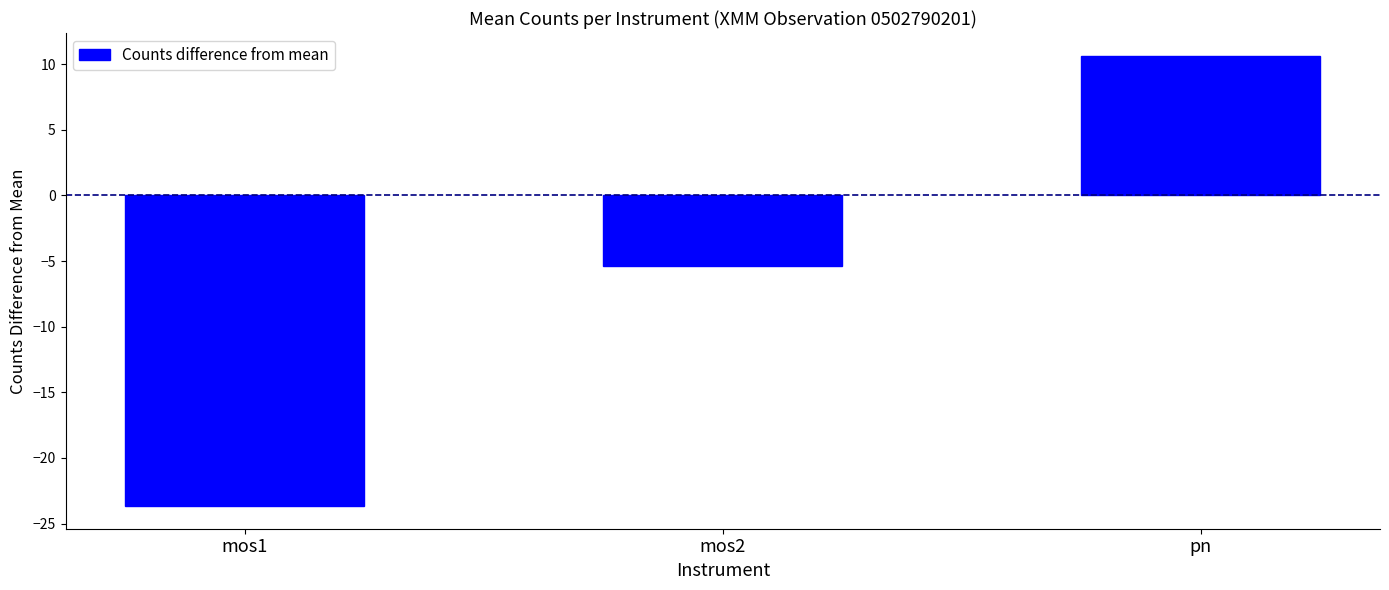

List the labels in order of value, largest first.

pn, mos2, mos1